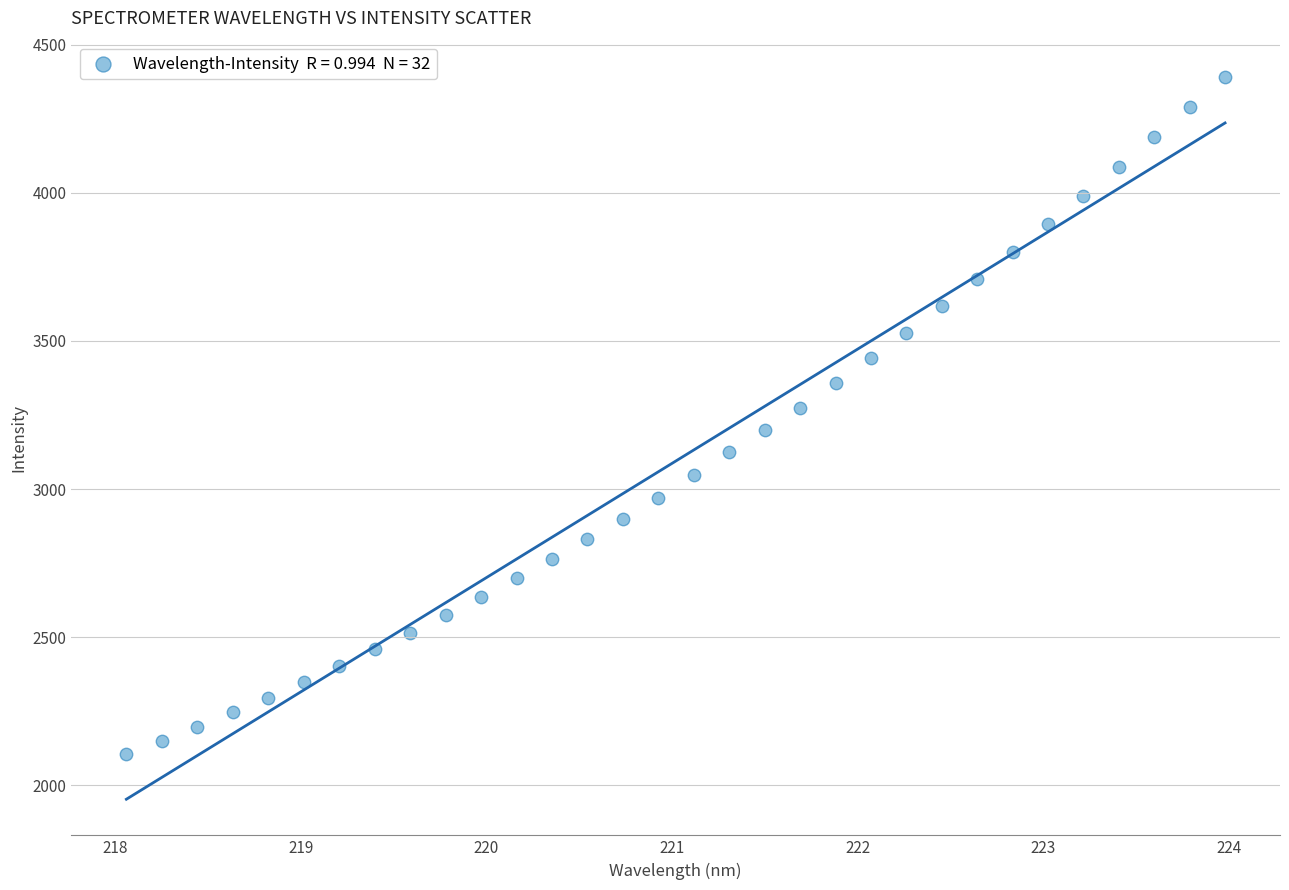

What is the range of Y values (max minus min)?

2286.7